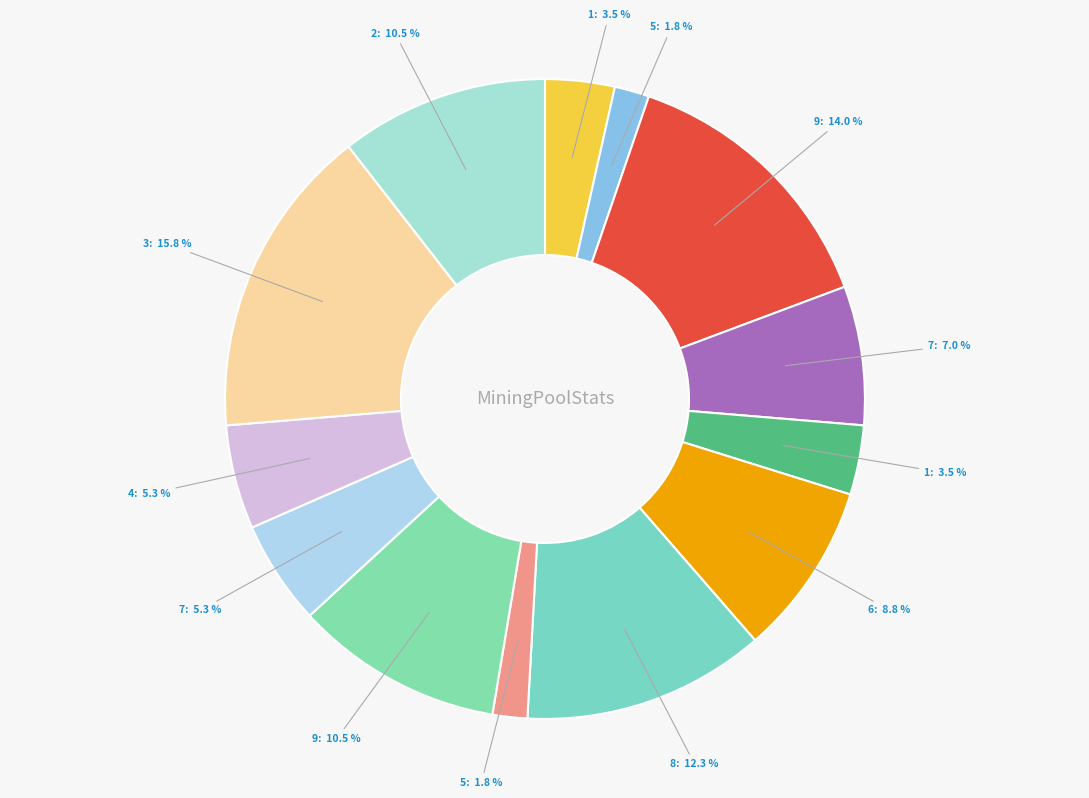

How many slices are in this pie chart?

13